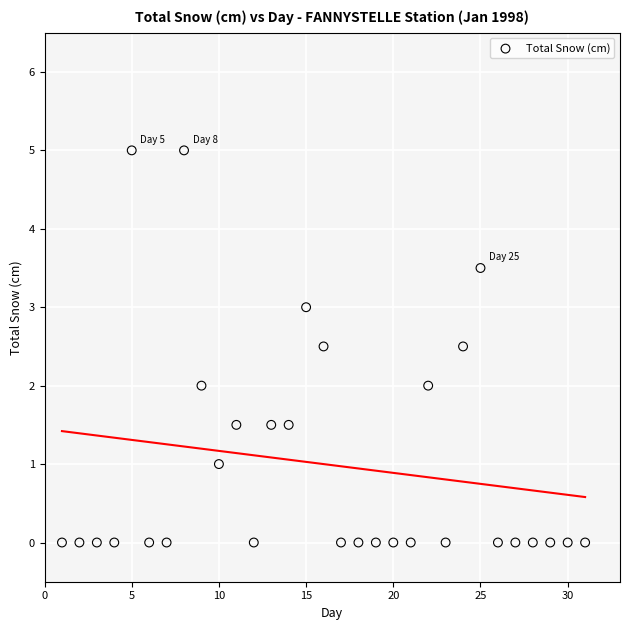

What is the range of X values (max minus min)?

30.0